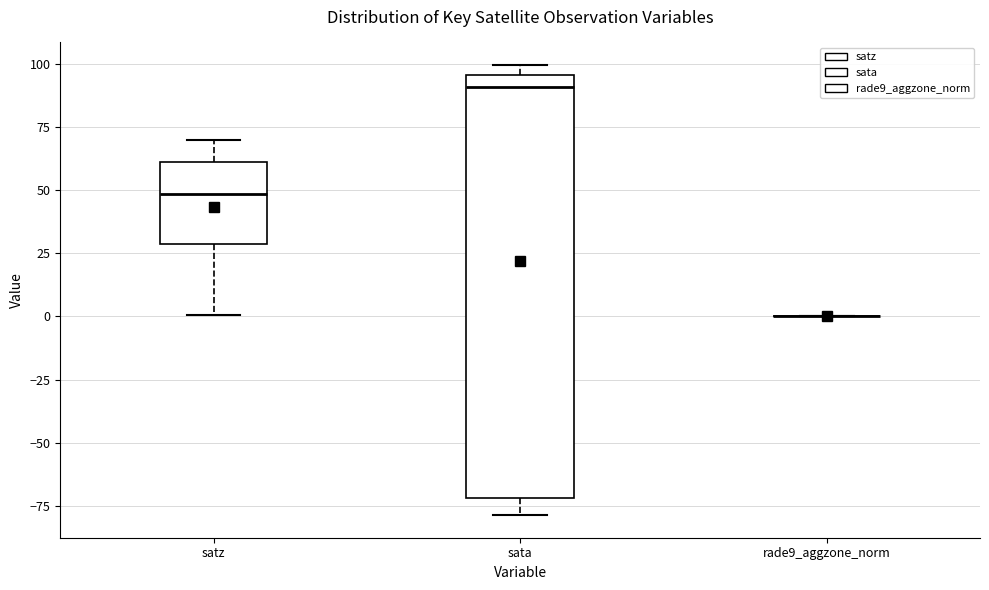

Where does the upper whisker of the box for satz end on the y-axis? The values are not printed on the chart, so give them approximately, as read against the axis.

70